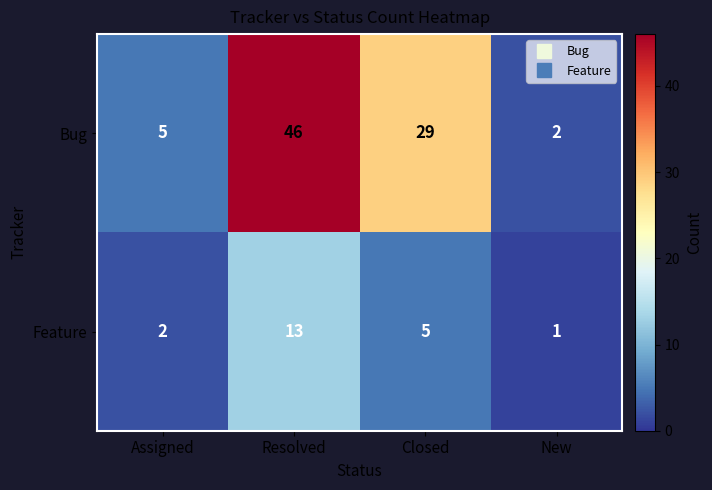

Reading left to right, list all the values displayed in this chart.

Bug: 5	46	29	2
Feature: 2	13	5	1